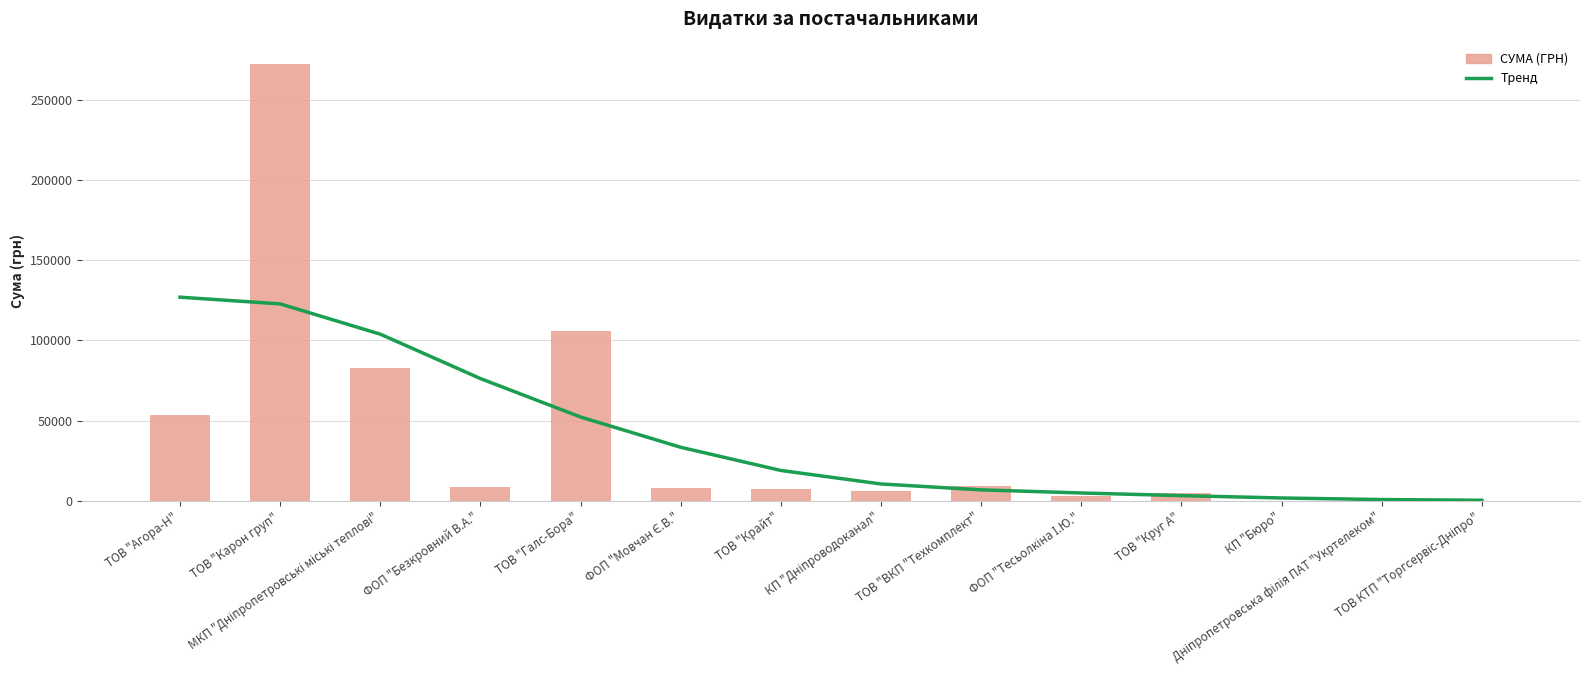

What is the label of the 3rd bar from the right?

КП "Бюро"